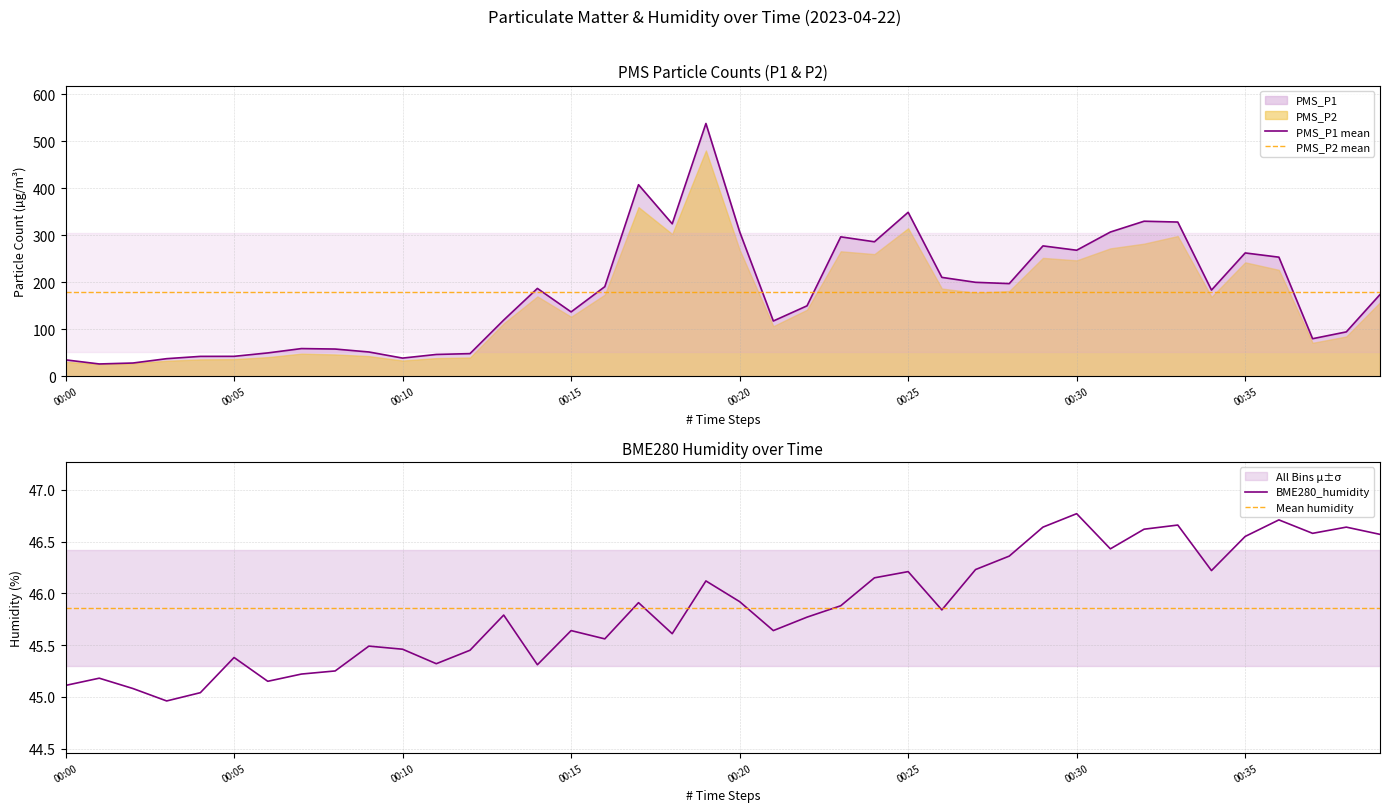

What is the minimum value for PMS_P2 mean?

178.6